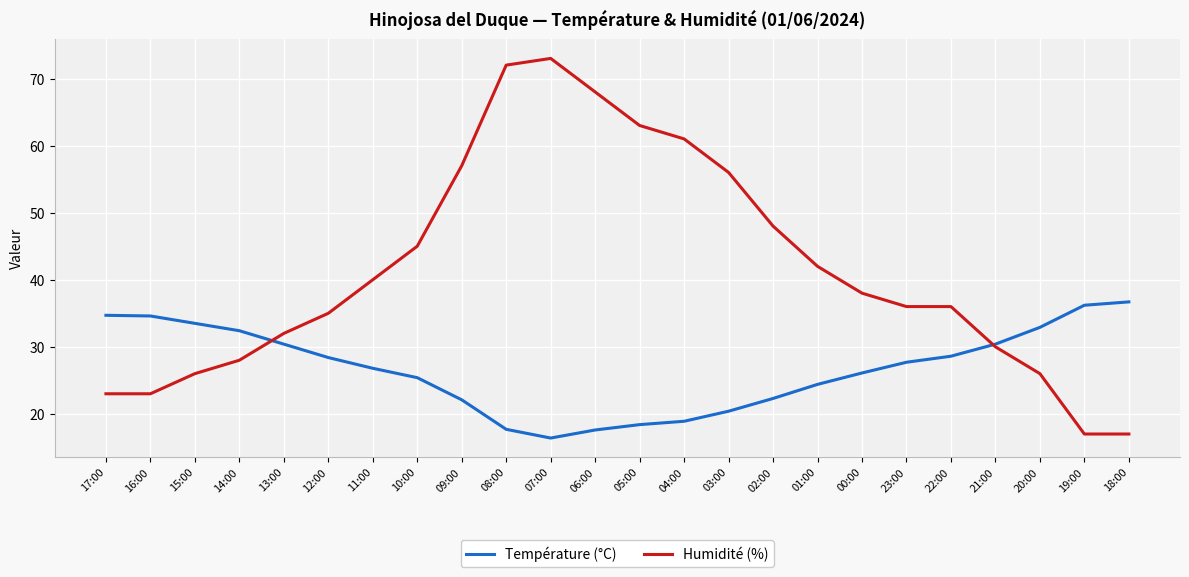

At 15:00, list the series in order from largest to smallest.

Température (°C), Humidité (%)